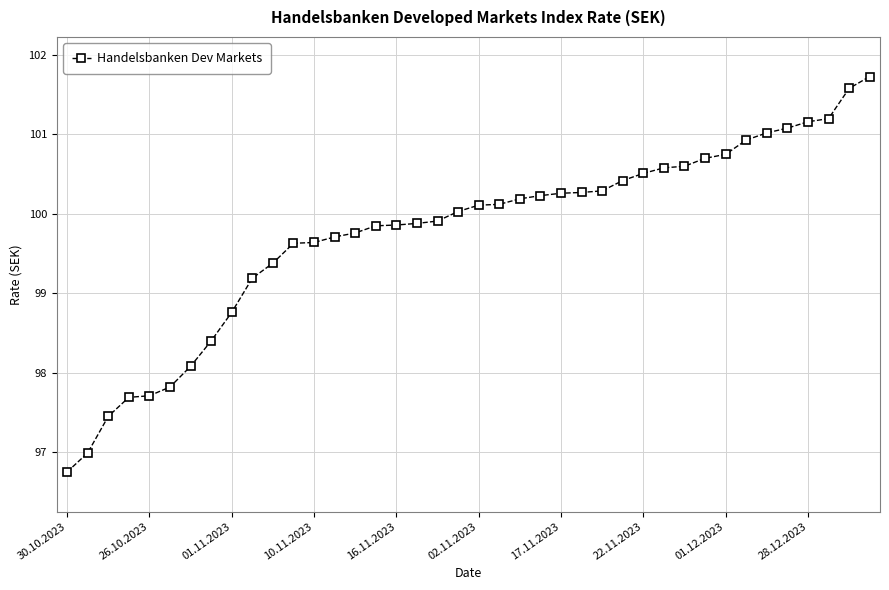

What is the greatest value displayed?

101.7